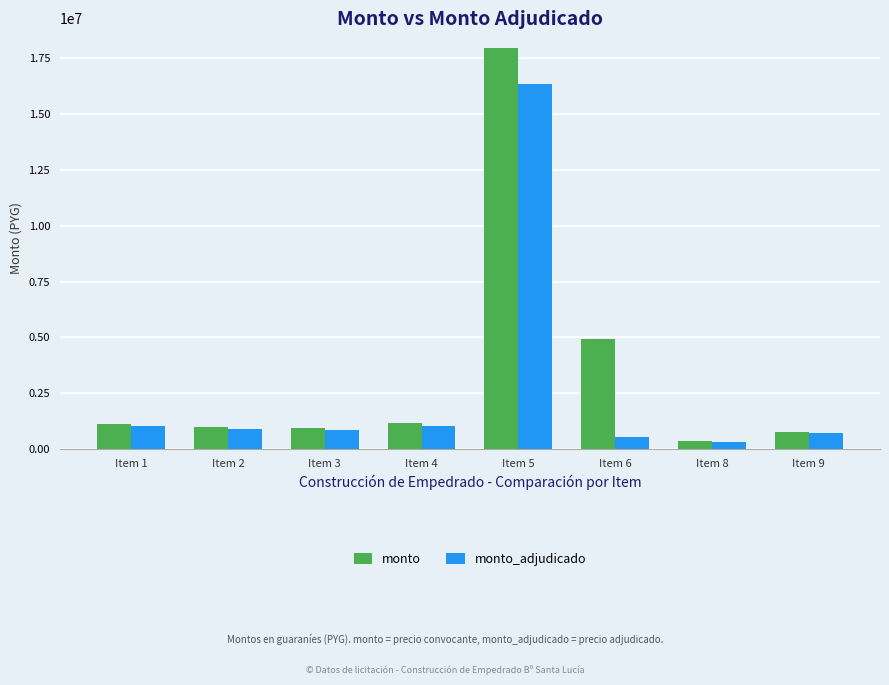

What is the difference between the second highest and second lowest values in the monto series?

4157466